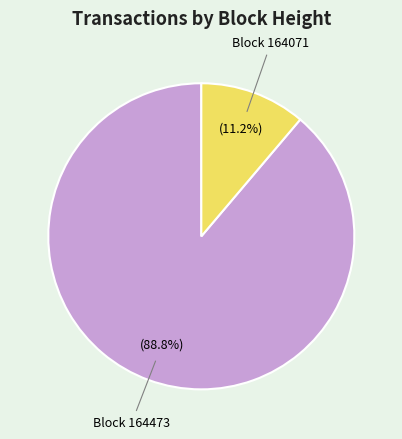

How many slices are in this pie chart?

2